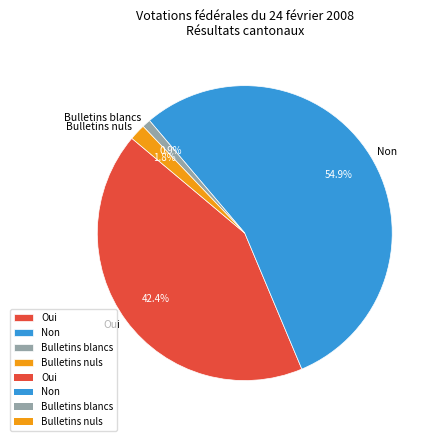

The Non slice represents 55% of the pie. True or false?

True